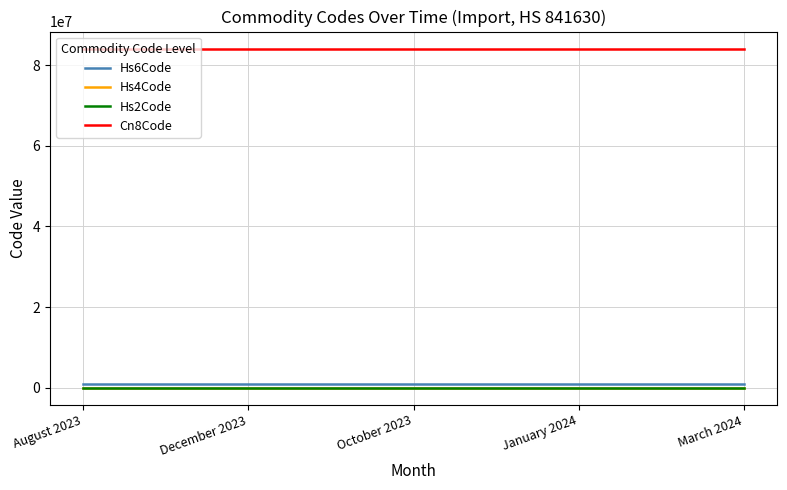

What are all the series names shown in the legend?

Hs6Code, Hs4Code, Hs2Code, Cn8Code